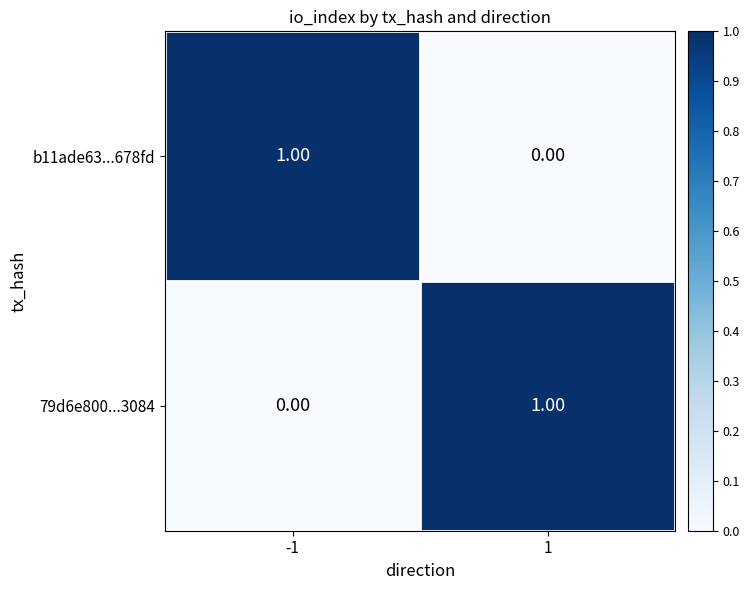

What is the difference between the highest and lowest values at -1?

1